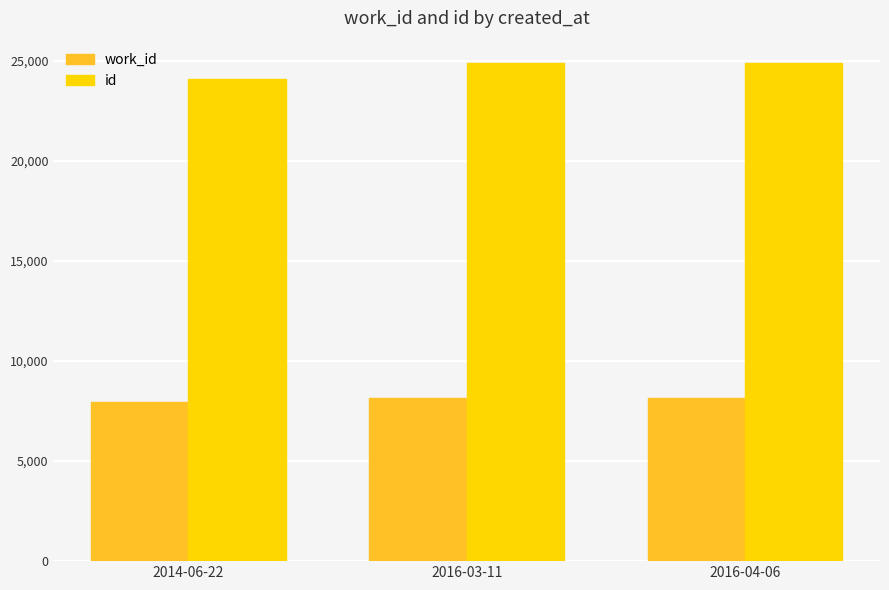

What is the spread (max minus min) of values at 2016-03-11?

16733